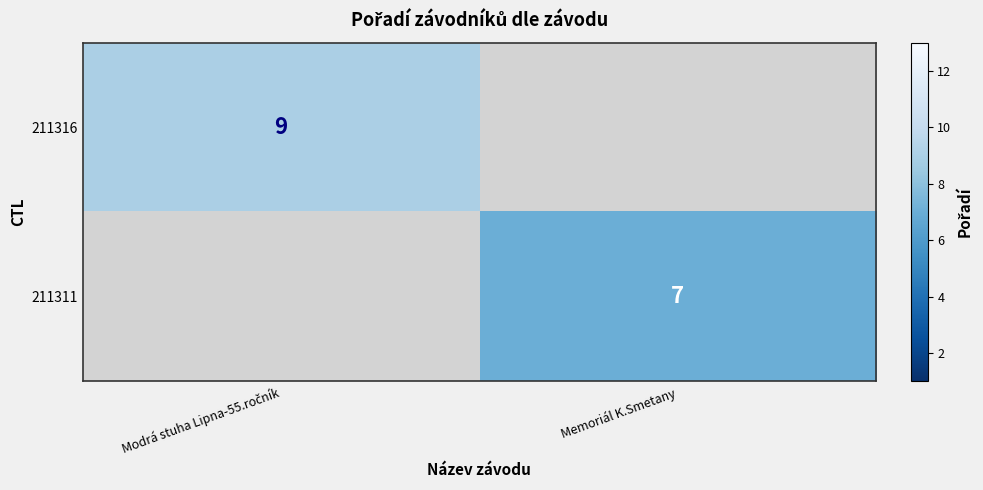

Rank the series at Modrá stuha Lipna-55.ročník from lowest to highest value.

211316, 211311